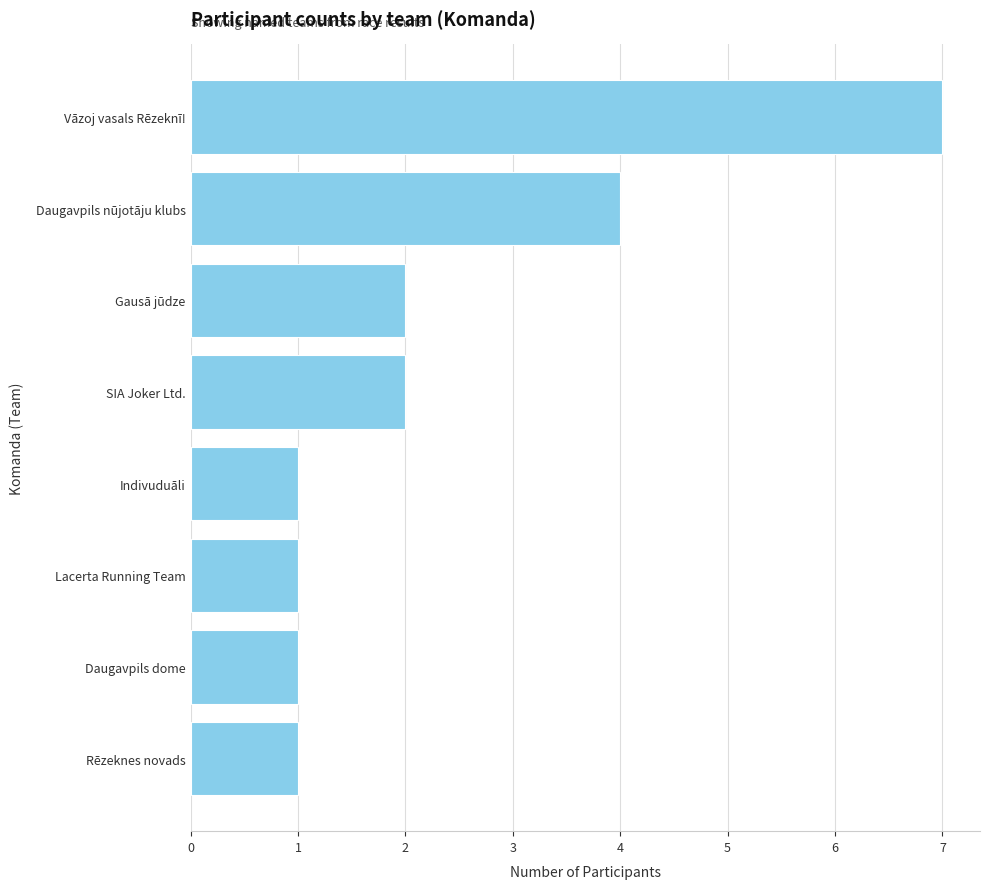

True or false: the data shows 7 at Vāzoj vasals Rēzeknī!.

True